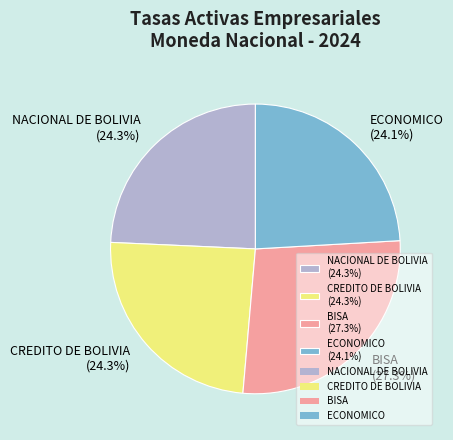

How many segments does this pie chart have?

4